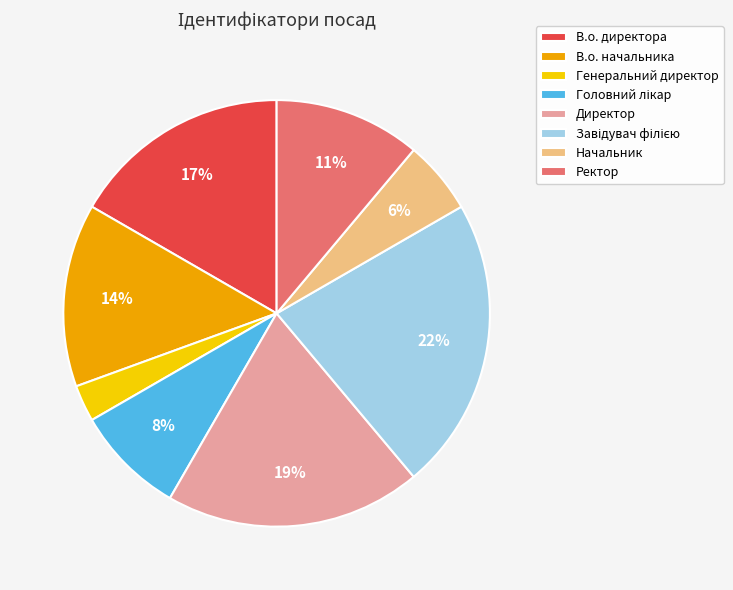

What percentage is the Ректор slice, to the nearest percent?

11%